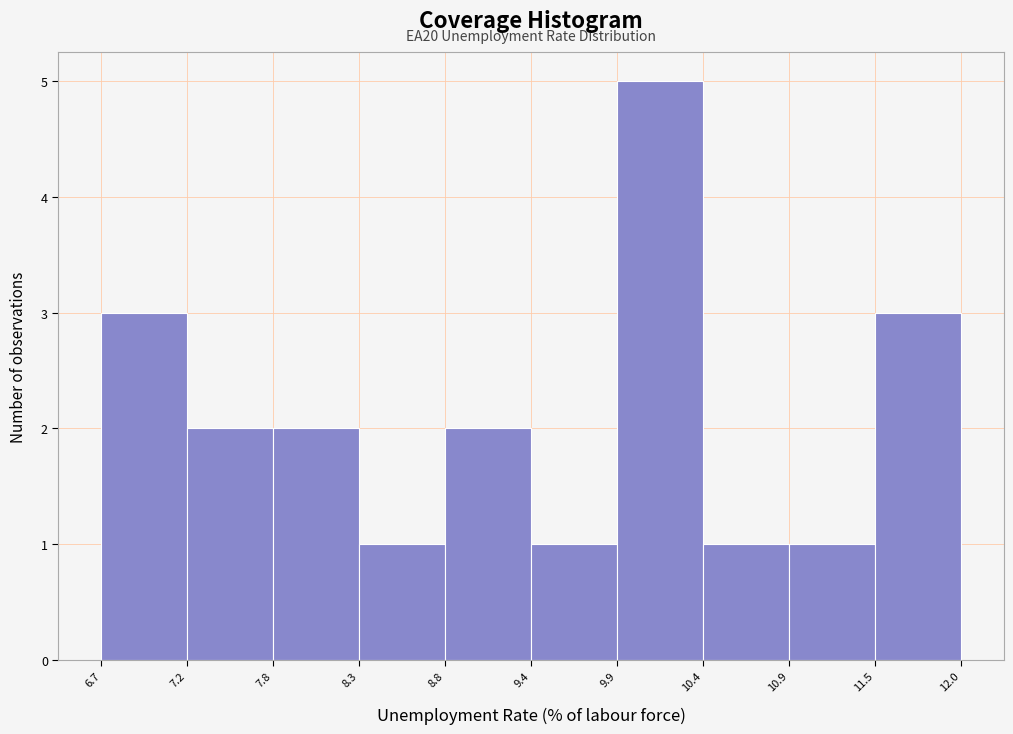

Which range on the x-axis has the tallest bar?

9.9 to 10.4